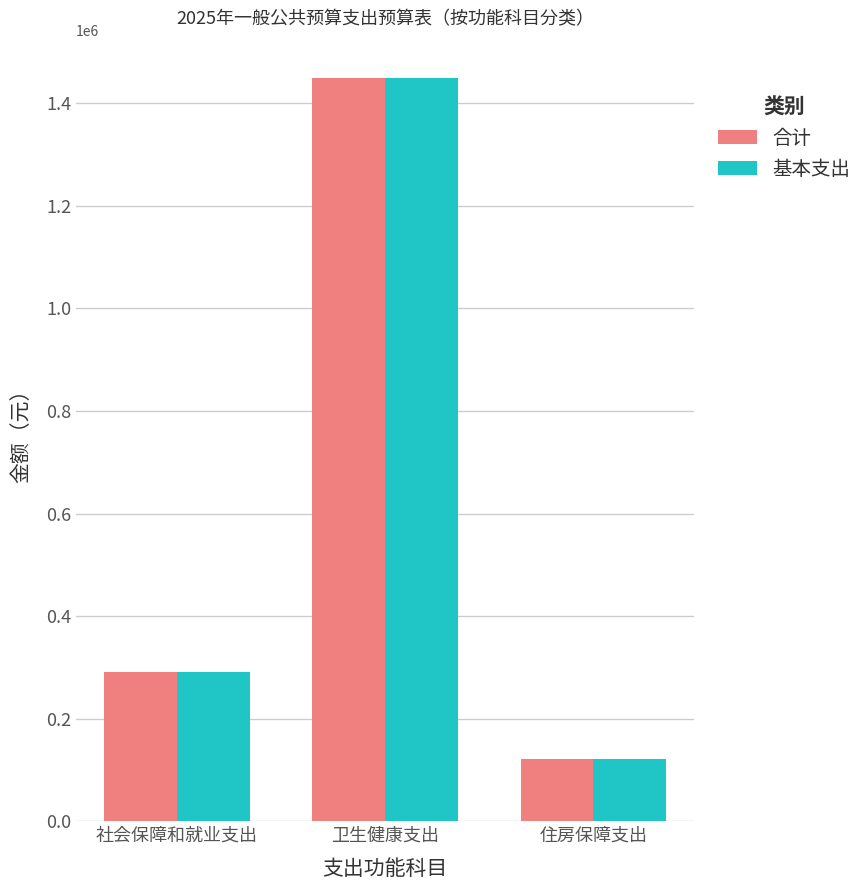

What is the label of the 2nd bar from the right?

卫生健康支出